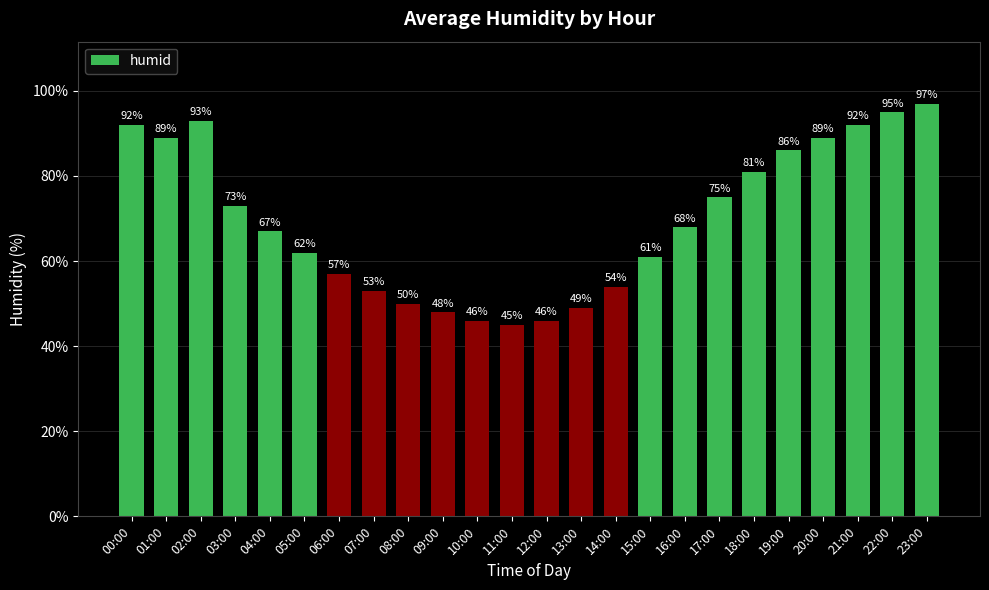

Approximately how many times larger is the value at 06:00 compared to 16:00?

0.8